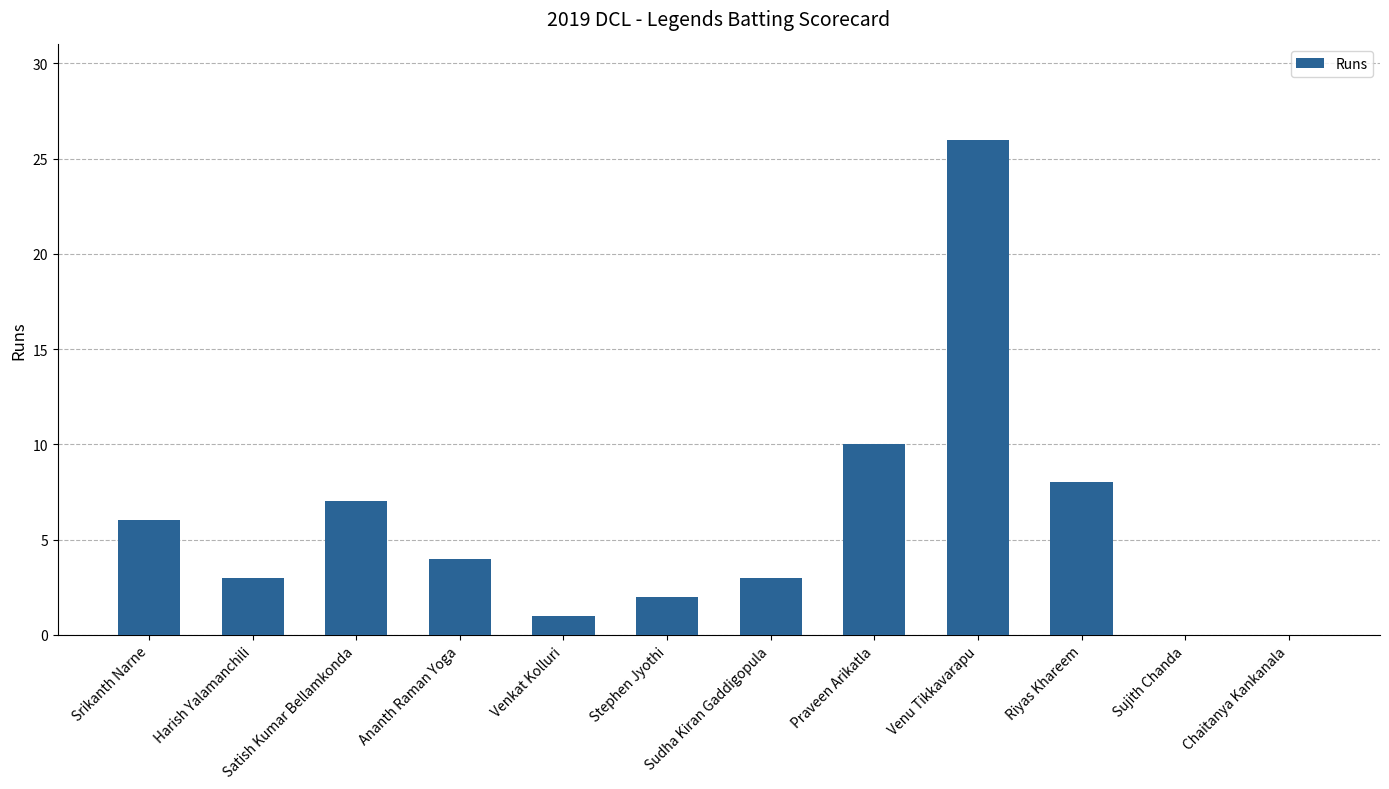

True or false: the data shows 7 at Ananth Raman Yoga.

False